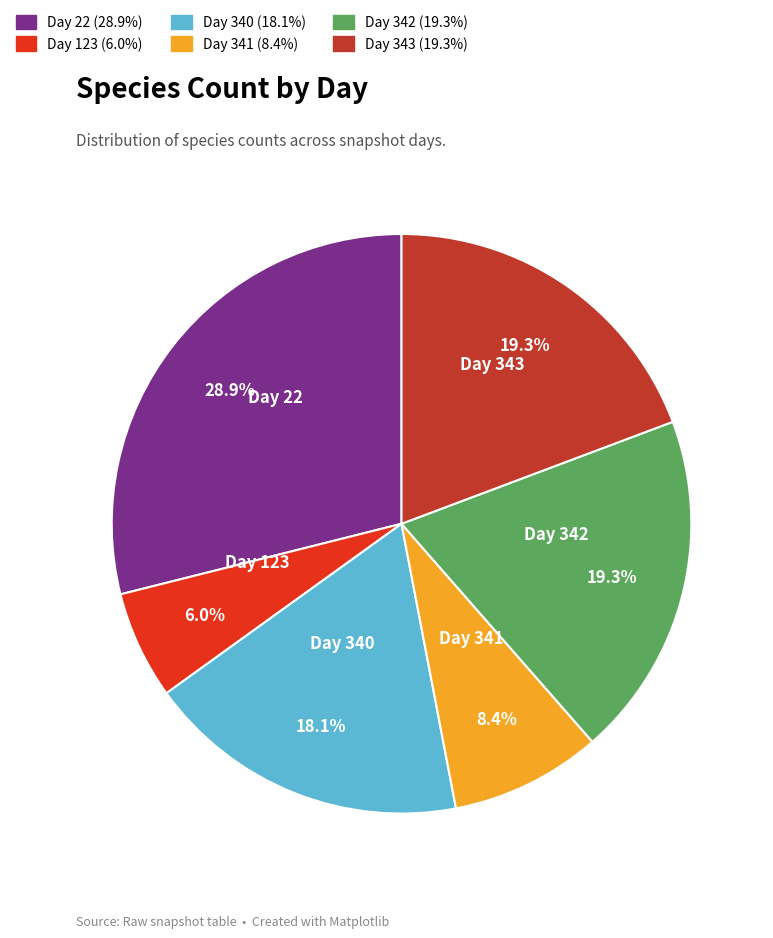

Which has a higher value, Day 343 or Day 123?

Day 343